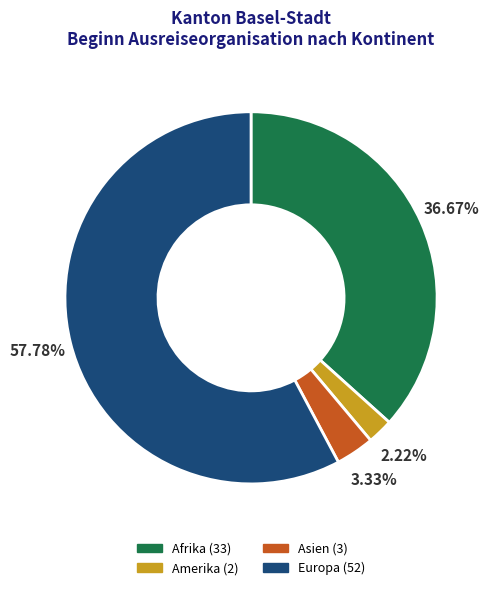

Does Europa account for over 50% of the chart?

Yes